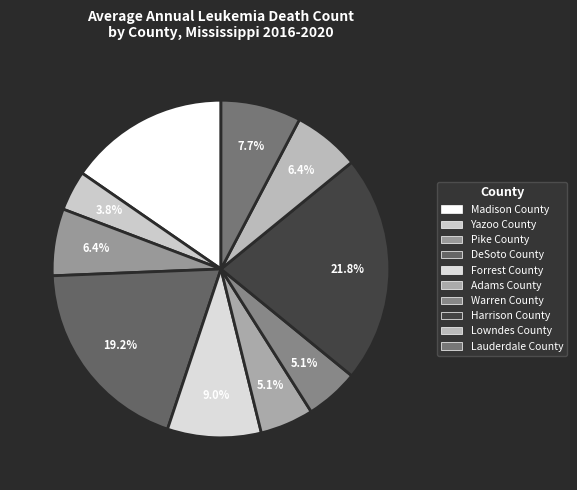

To the nearest percent, what percentage of the pie is Lauderdale County?

8%